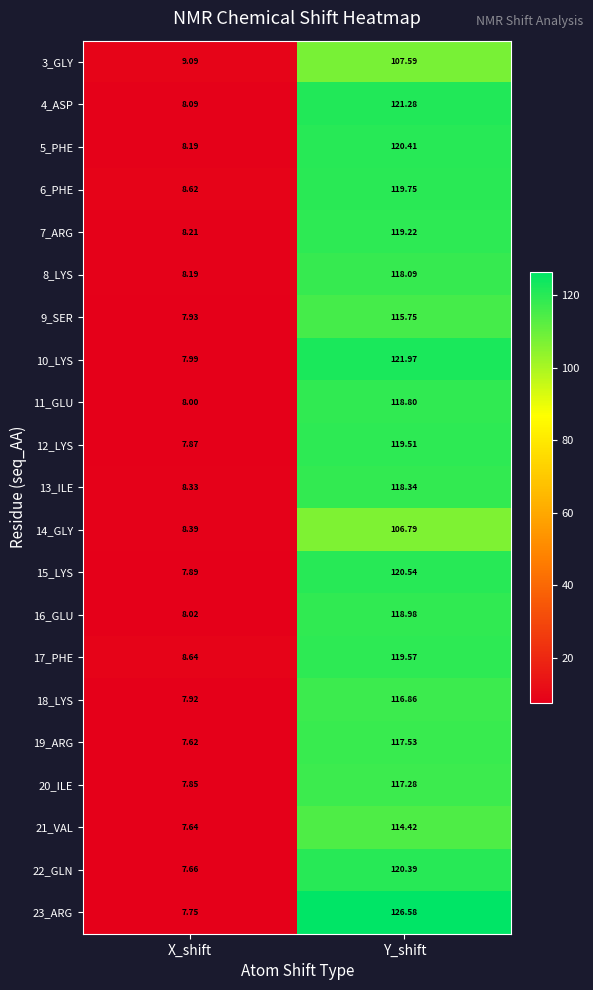

List the labels in order of 12_LYS value, smallest first.

X_shift, Y_shift